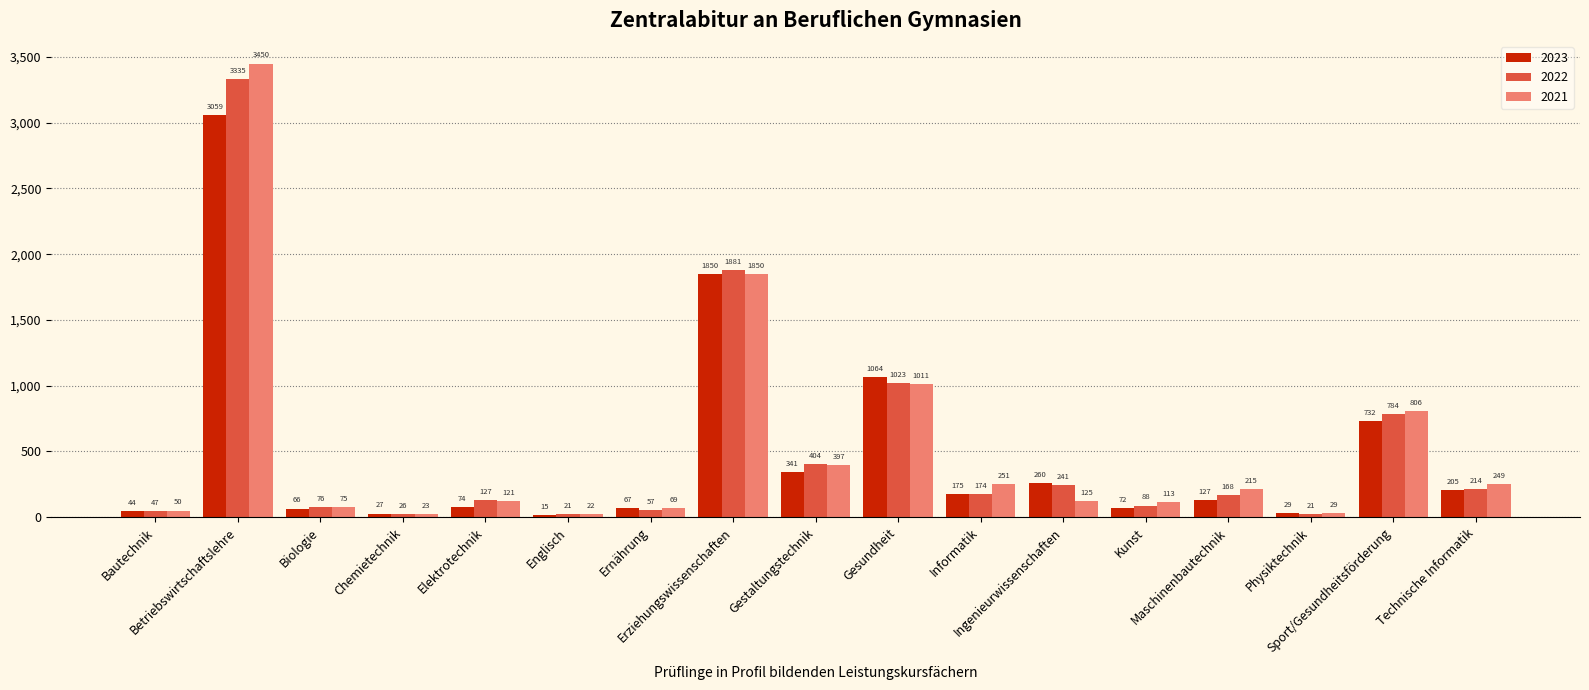

What is the spread (max minus min) of values at Englisch?

7